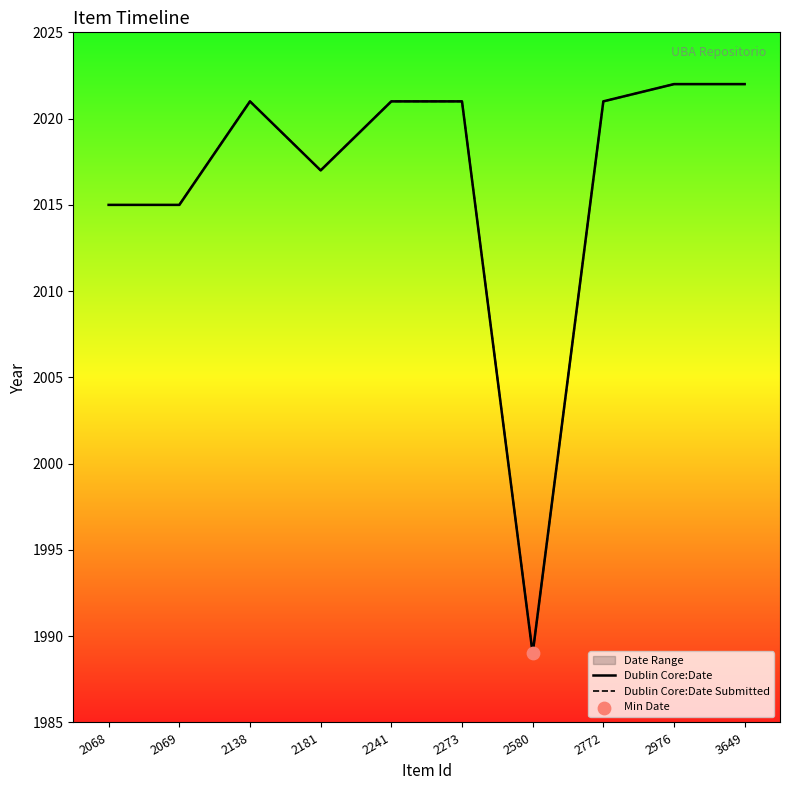

At which category is the sum across all series the highest?

2976